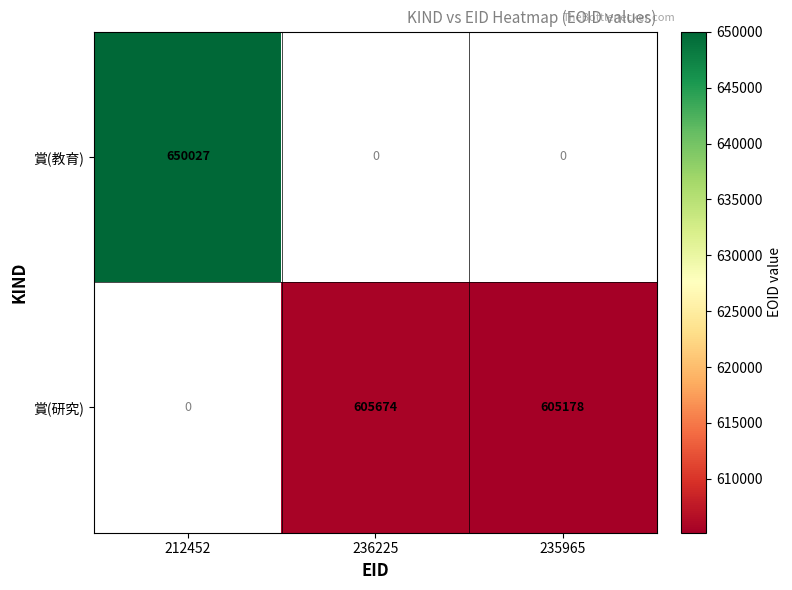

What is the difference between the 賞(研究) values at 235965 and 236225?

496